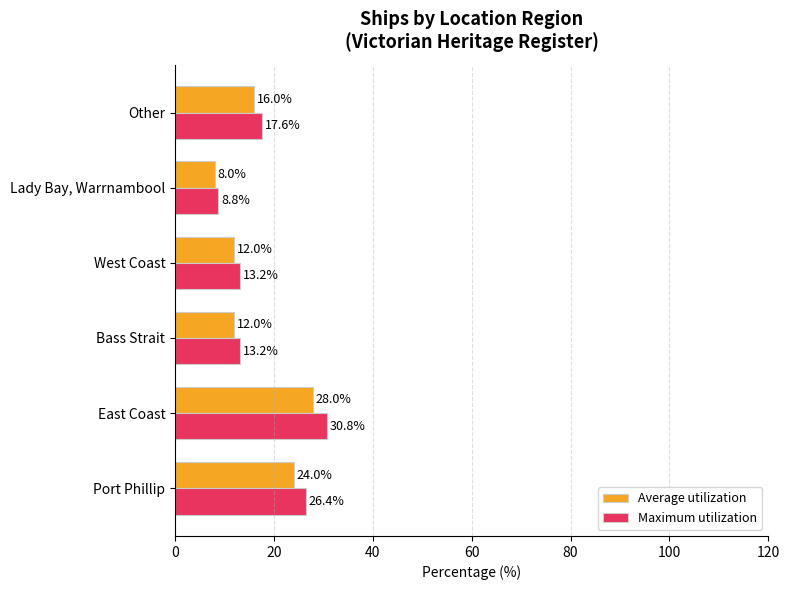

What is the sum of all Average utilization values?

100.0